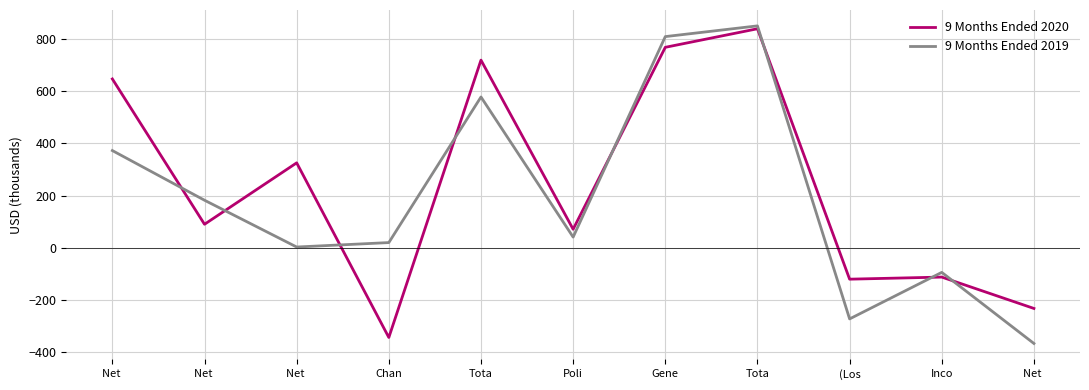

What is the difference between the highest and lowest values at Poli?

30